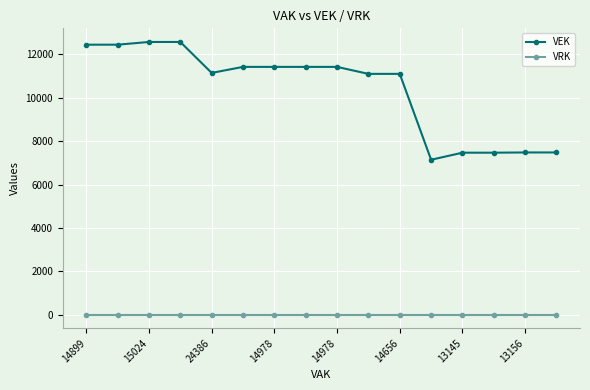

What is the difference between the maximum and minimum values in the VEK series?

5431